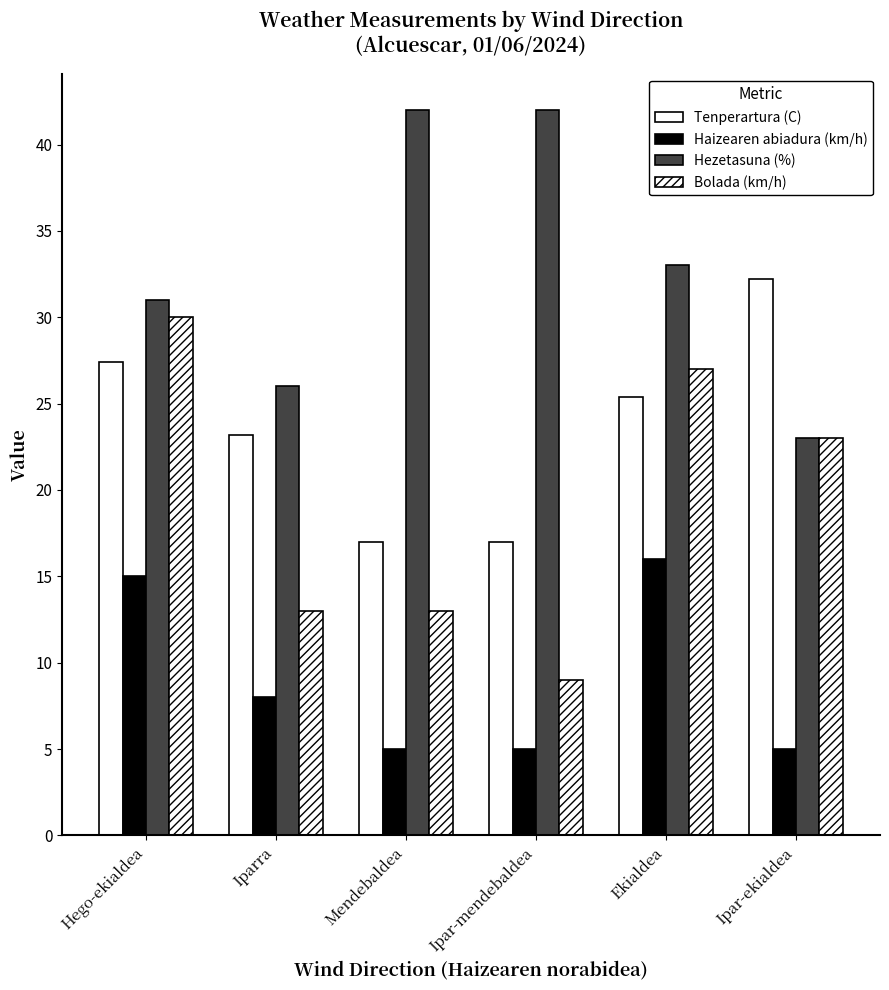

Which series changed the most between Hego-ekialdea and Ipar-mendebaldea?

Bolada (km/h)